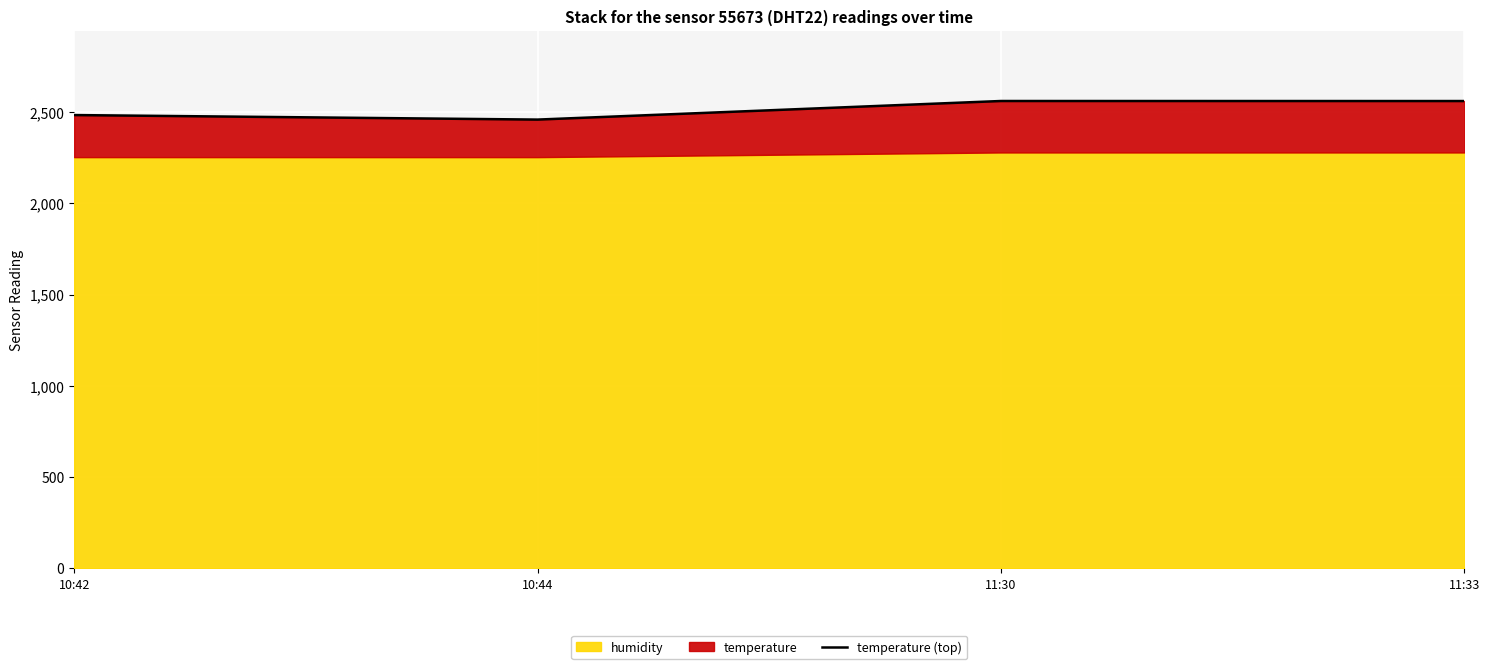

At which category does the data reach its first local peak?

11:30